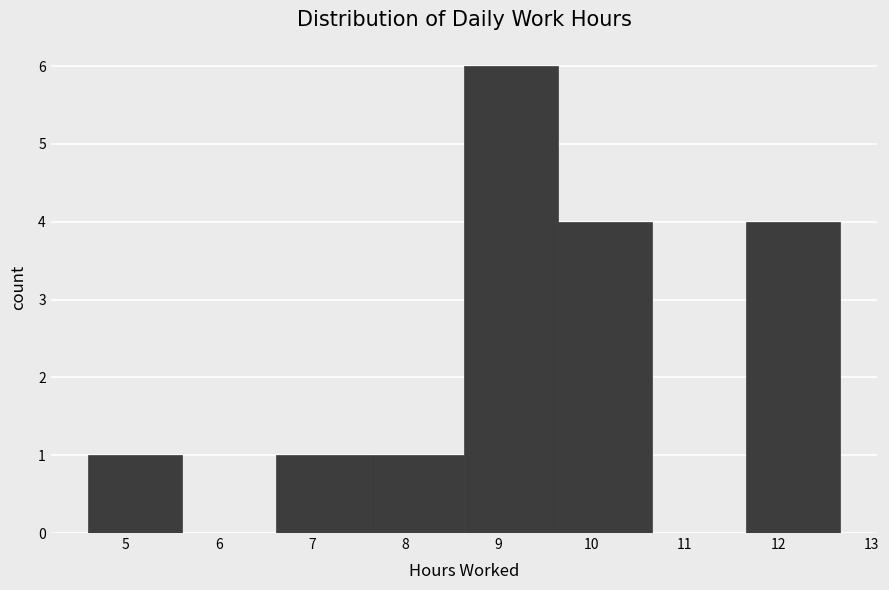

Reading left to right, transcribe this chart: for each bar, give the range it covers on the x-axis and its height. Neither the bar edges nor the heights are printed on the chart, so give them approximately, as read against the axes.

4.6 to 5.6: 1
5.6 to 6.6: 0
6.6 to 7.6: 1
7.6 to 8.6: 1
8.6 to 9.6: 6
9.6 to 10.6: 4
10.6 to 11.7: 0
11.7 to 12.7: 4